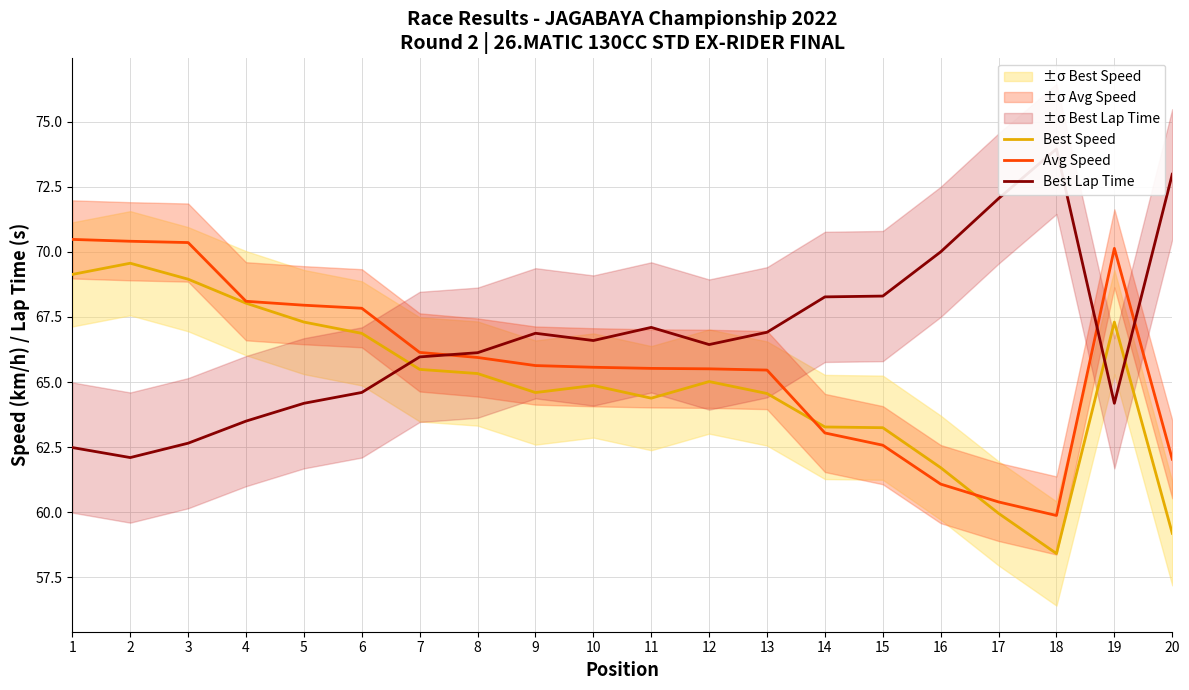

Where is the first local maximum for Best Lap Time?

9